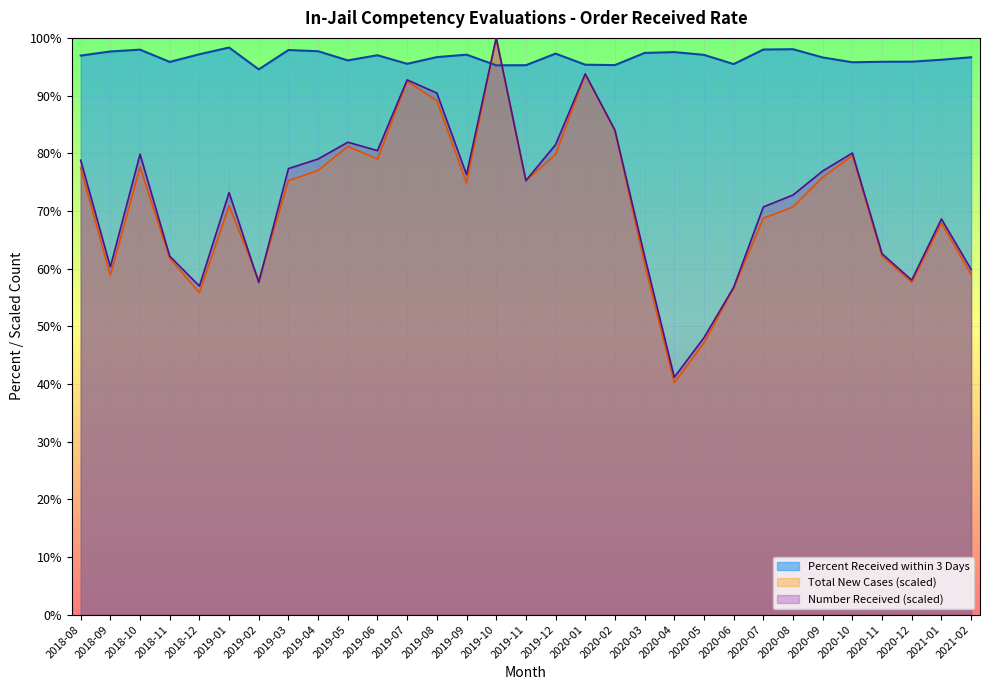

Count the number of categories in the chart.

31